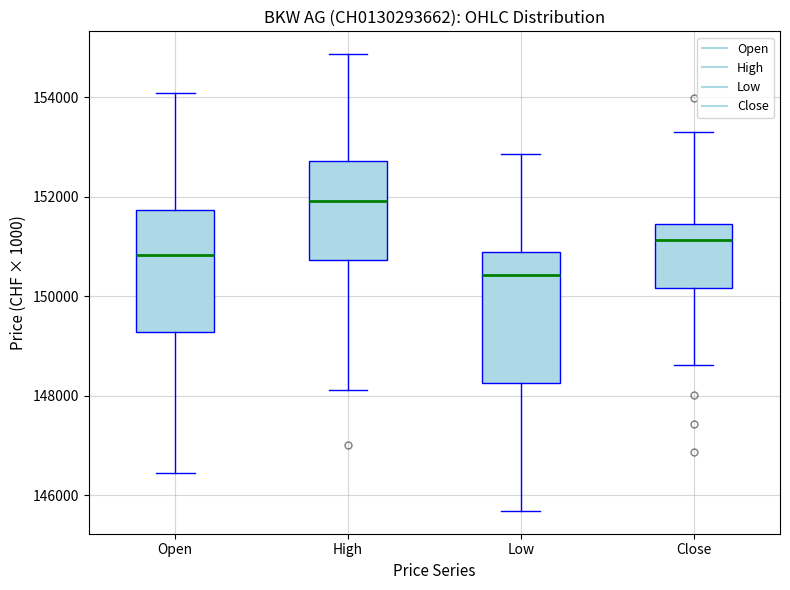

Reading left to right, read every box against the y-axis: the position of its median line, the range the box covers, and the ends of its whiskers. The values are not printed on the chart, so give them approximately, as read against the axis.

Open: median 150800, box 149200 to 151800, whiskers 146400 to 154000
High: median 152000, box 150800 to 152800, whiskers 148200 to 154800
Low: median 150400, box 148200 to 150800, whiskers 145600 to 152800
Close: median 151200, box 150200 to 151400, whiskers 148600 to 153400